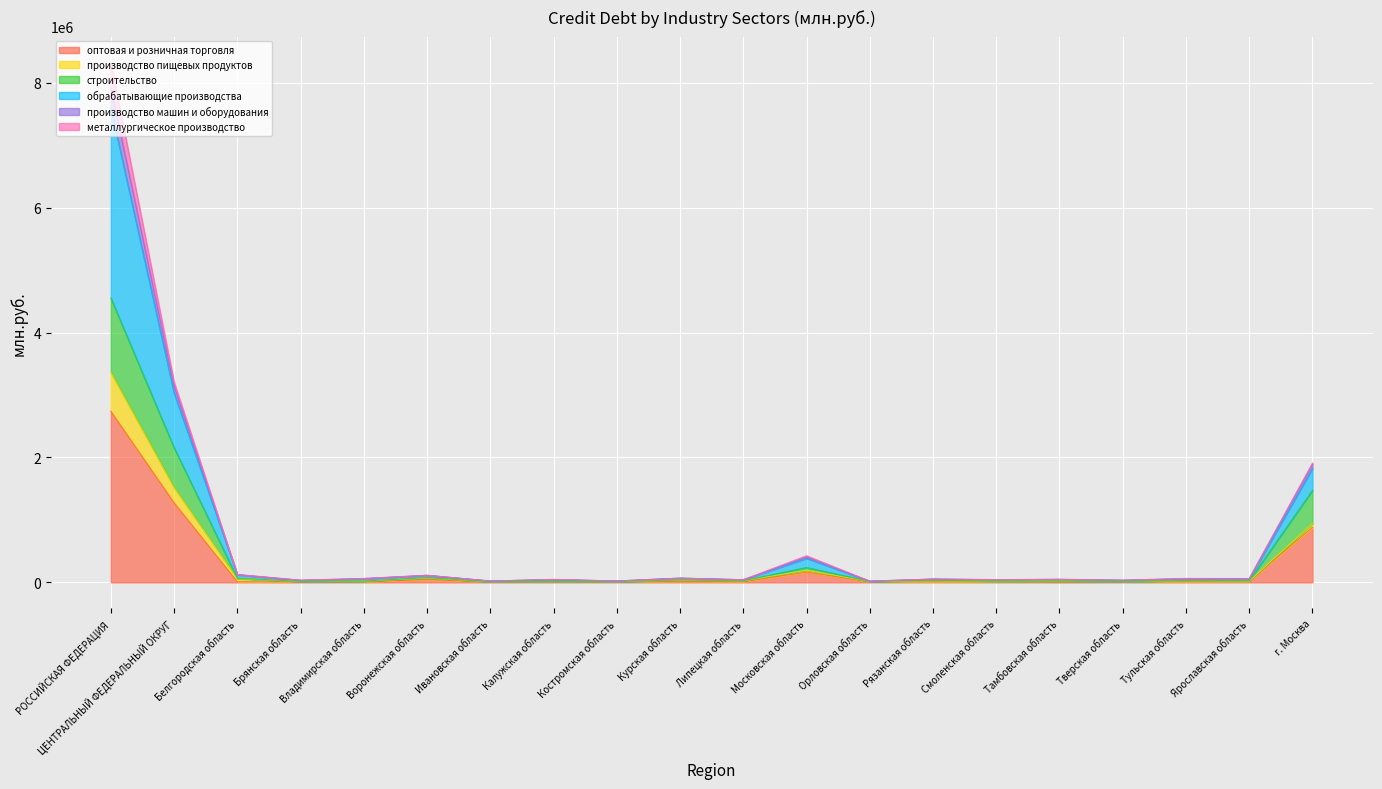

How many categories are shown in the chart?

20